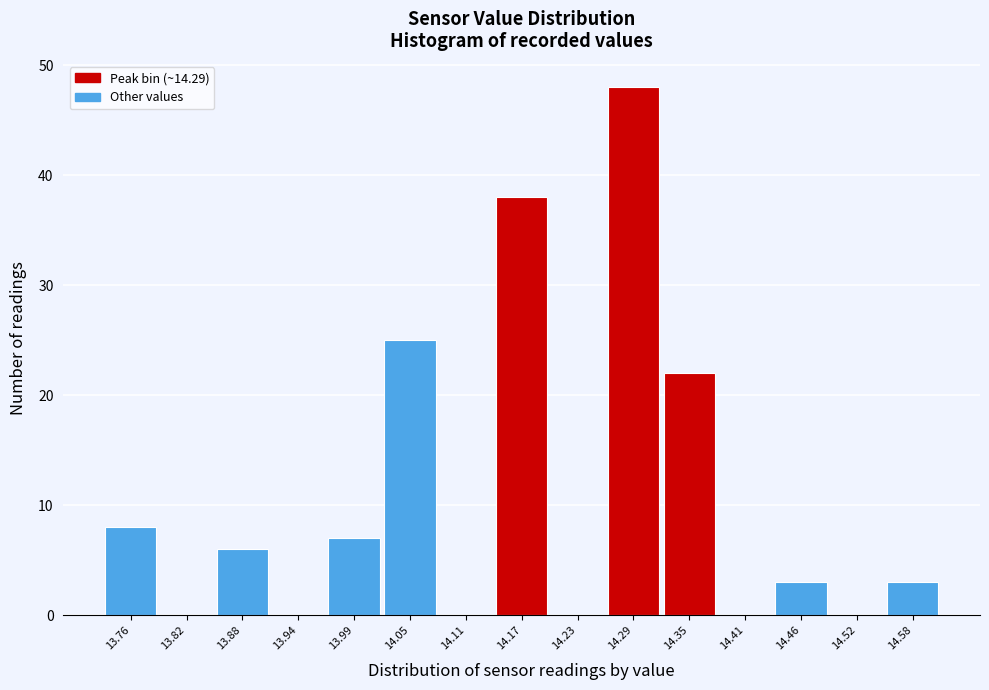

Reading left to right, what are all the values shown in this chart?

13.76=8	13.82=0	13.88=6	13.94=0	13.99=7	14.05=25	14.11=0	14.17=38	14.23=0	14.29=48	14.35=22	14.41=0	14.46=3	14.52=0	14.58=3